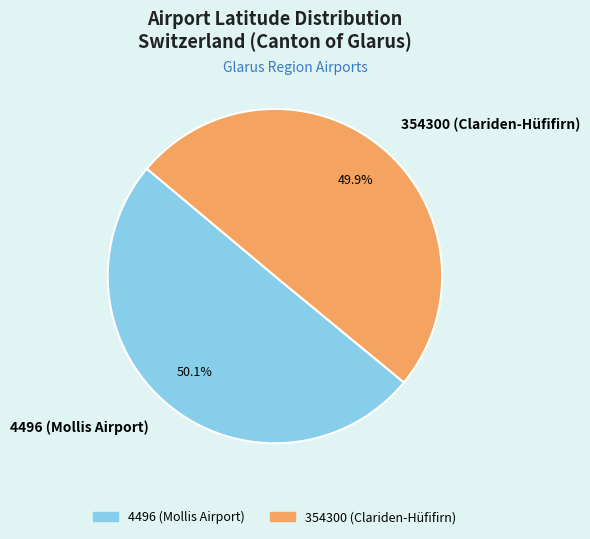

Count the number of slices in the pie.

2